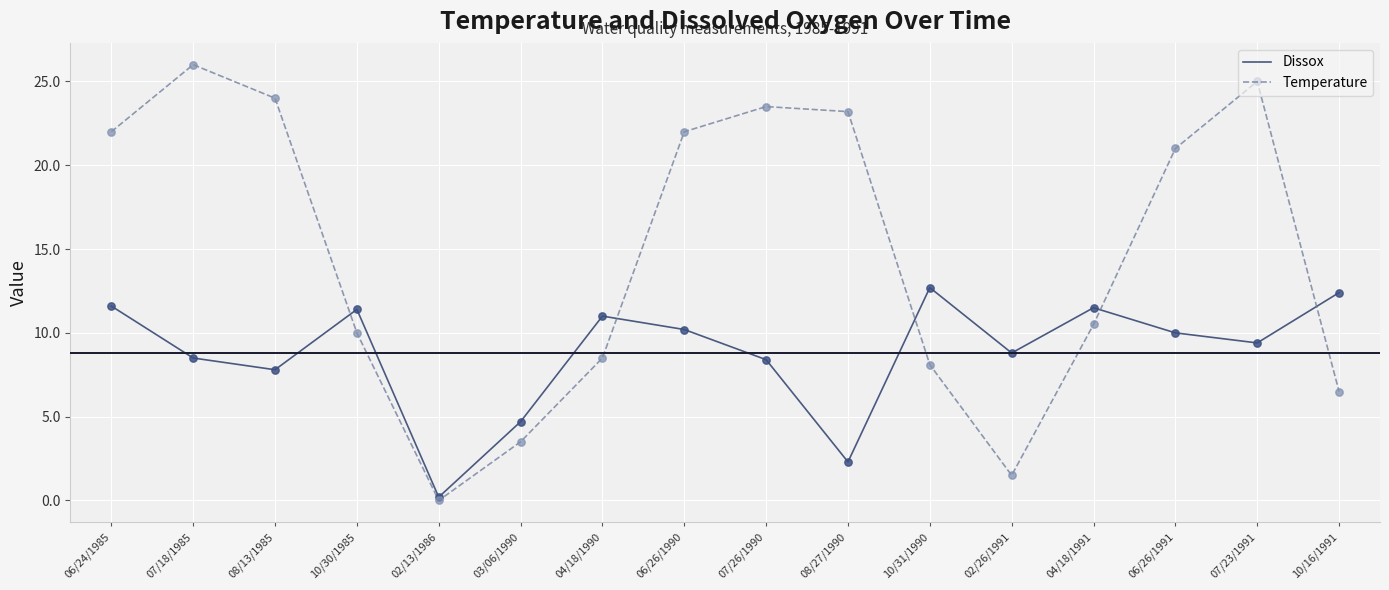

What are all the series names shown in the legend?

Dissox, Temperature